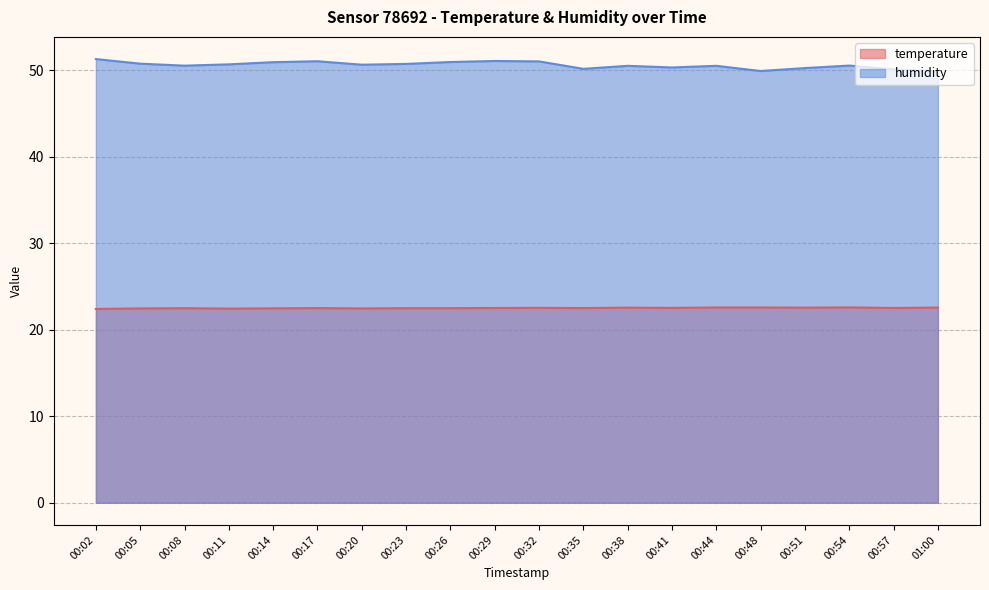

Is the value of temperature at 00:14 greater than the value of humidity at 00:11?

No